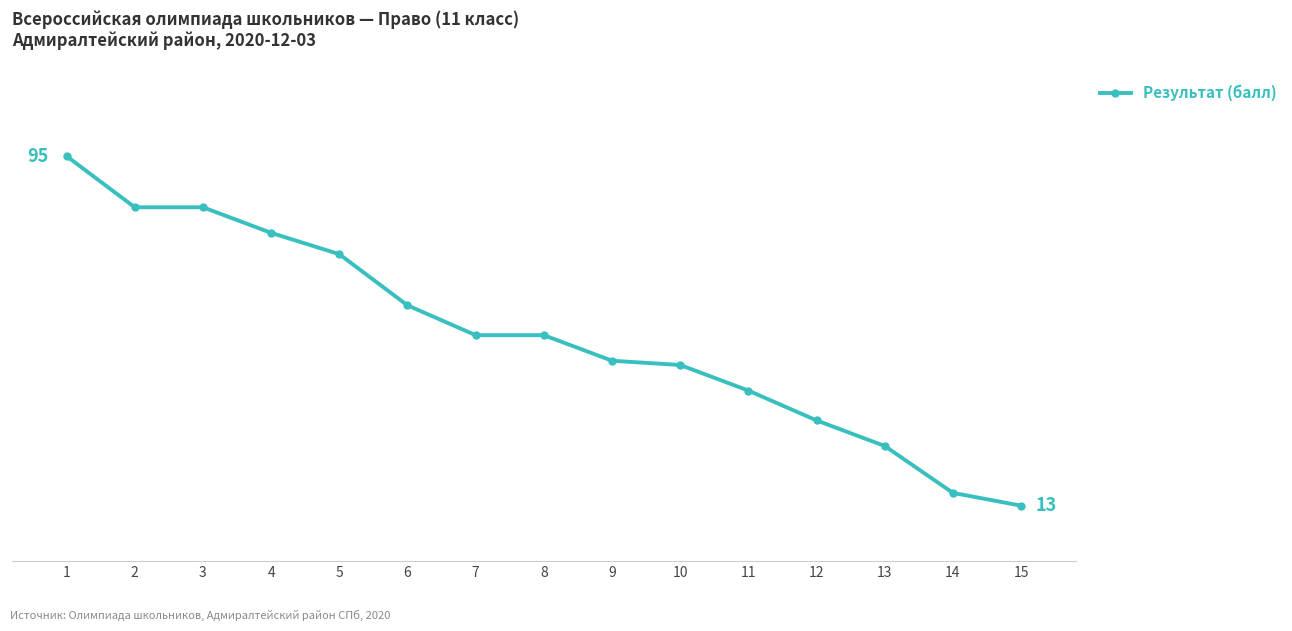

Between 11 and 12, which is larger?

11